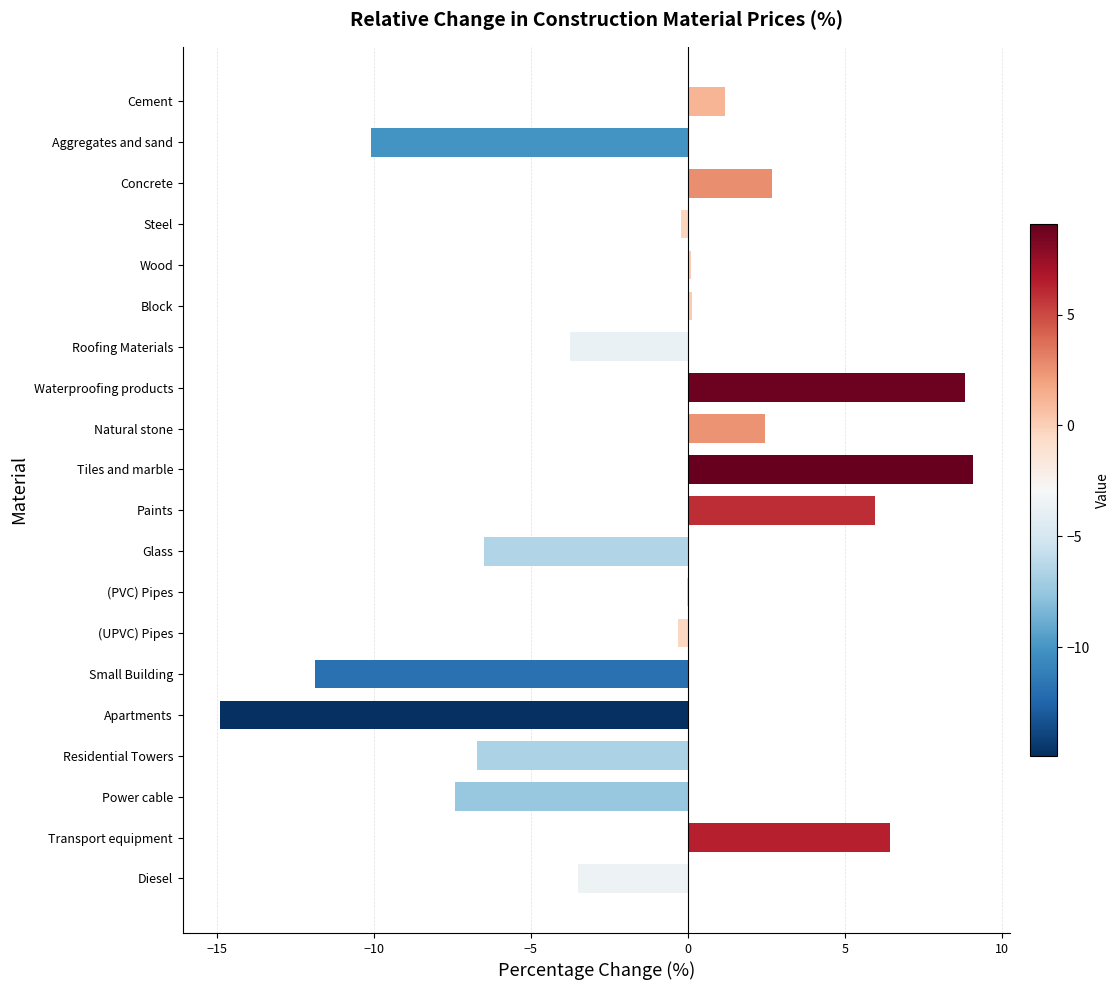

The chart shows a value of -5.5 at Small Building. True or false?

False